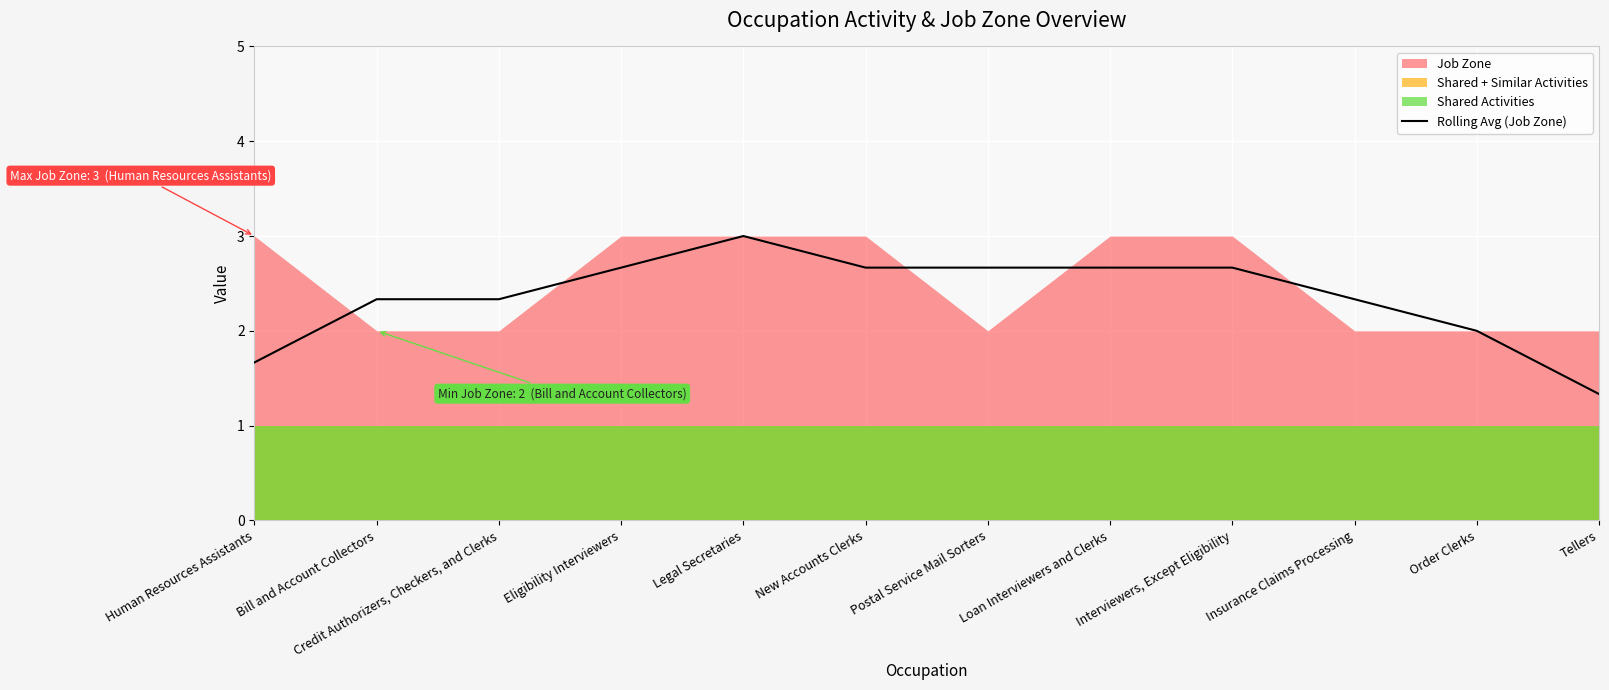

Reading right to left, list all the values displayed in this chart.

1.3	2.0	2.3	2.7	2.7	2.7	2.7	3.0	2.7	2.3	2.3	1.7